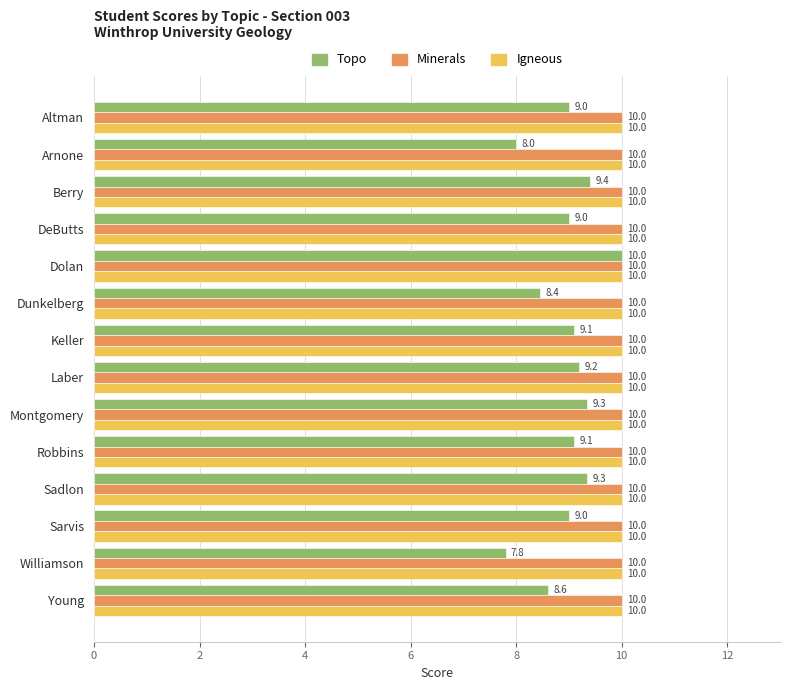

At how many categories does at least one series exceed 9?

14